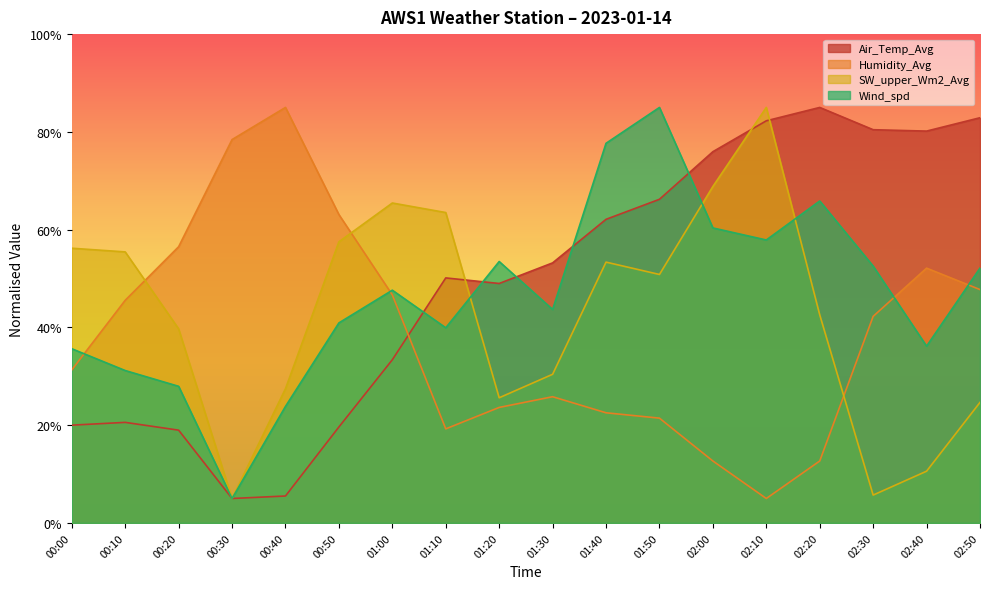

What is the spread (max minus min) of values at 02:30?

74.7